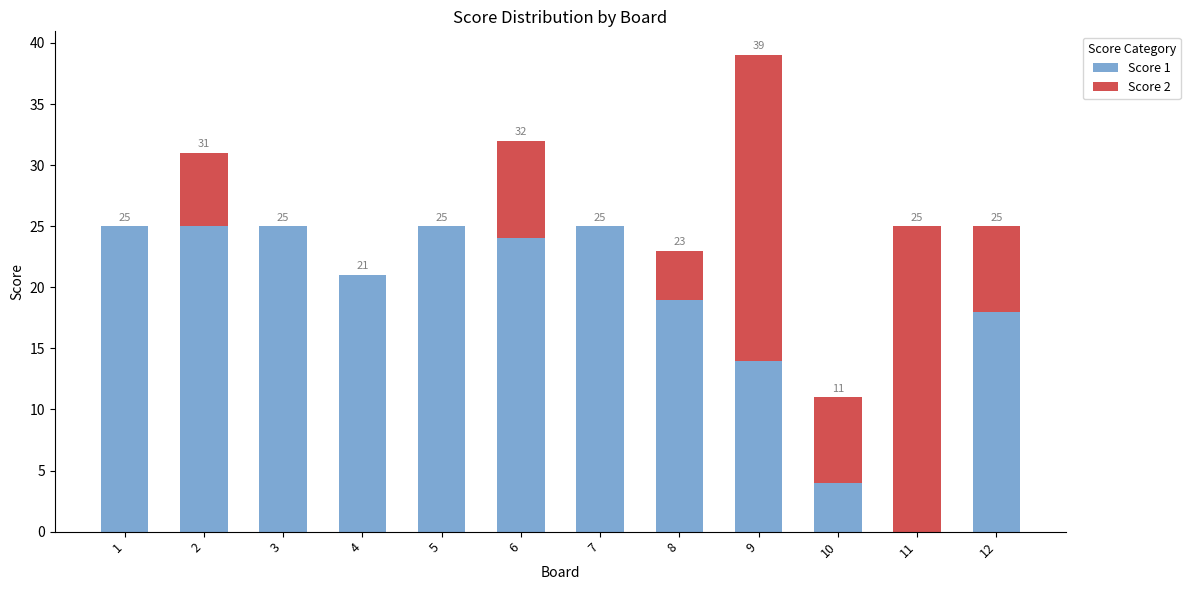

How many categories are shown in the chart?

12